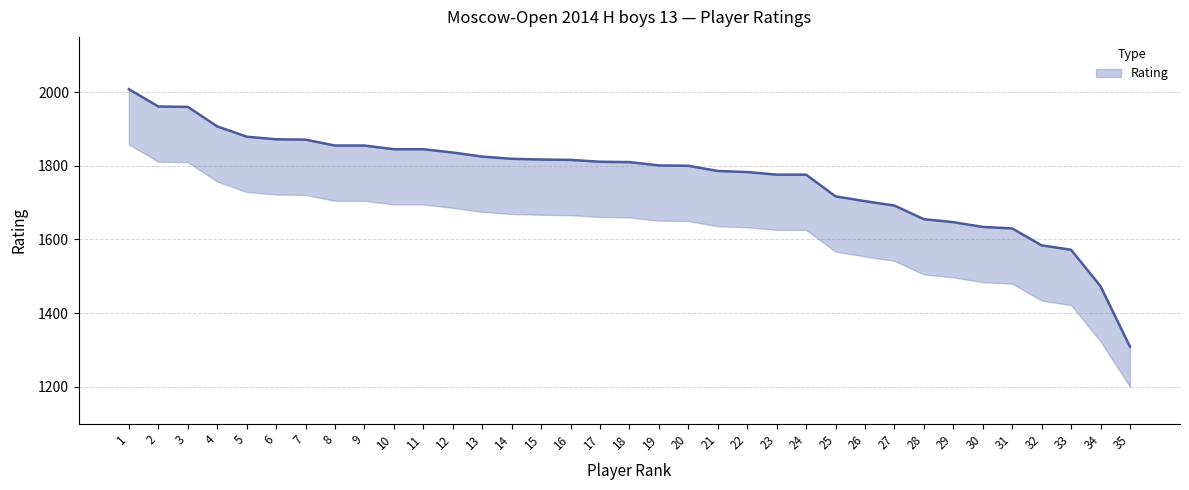

What is the maximum value shown in the chart?

2008